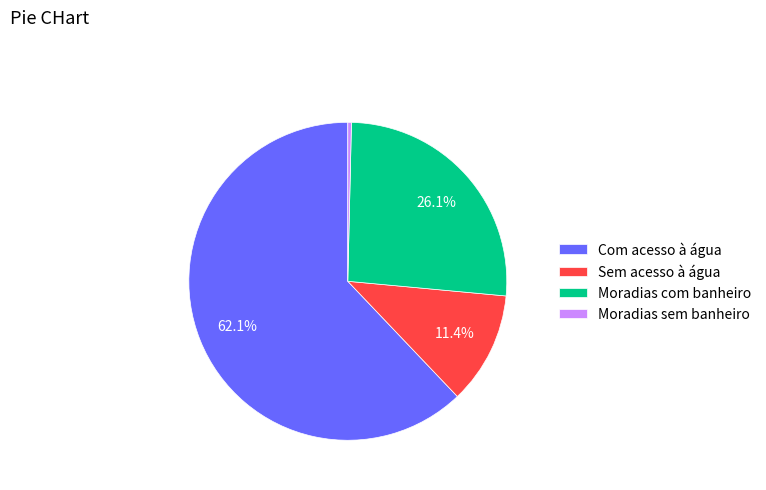

To the nearest percent, what is the difference between the largest and smallest slice percentages?

62%